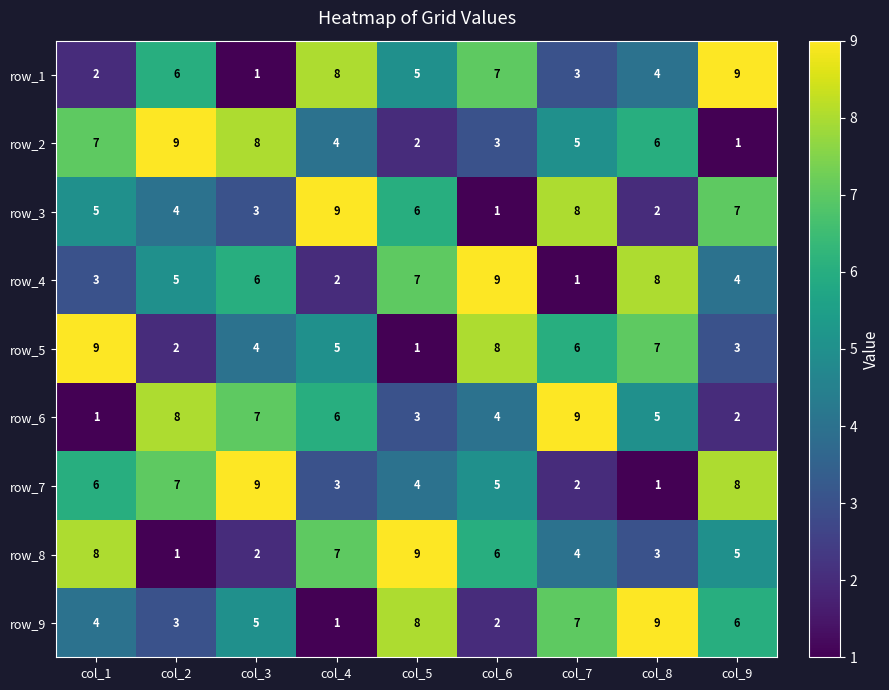

What is the difference between the highest and lowest values at col_9?

8